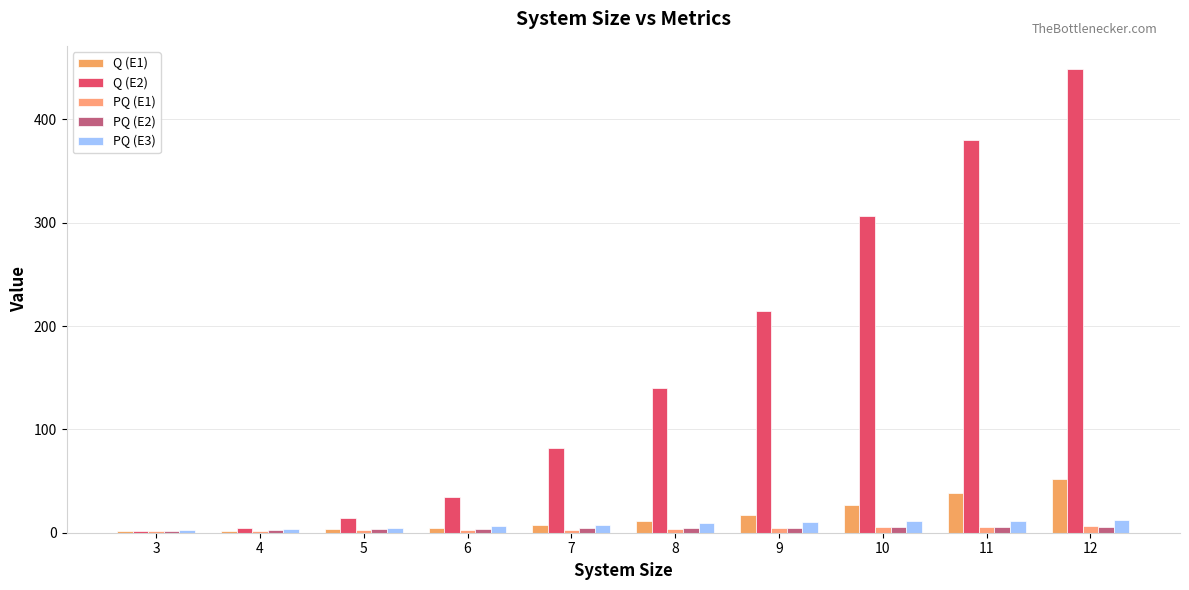

The value of Q (E2) at 11 is 582.0. True or false?

False